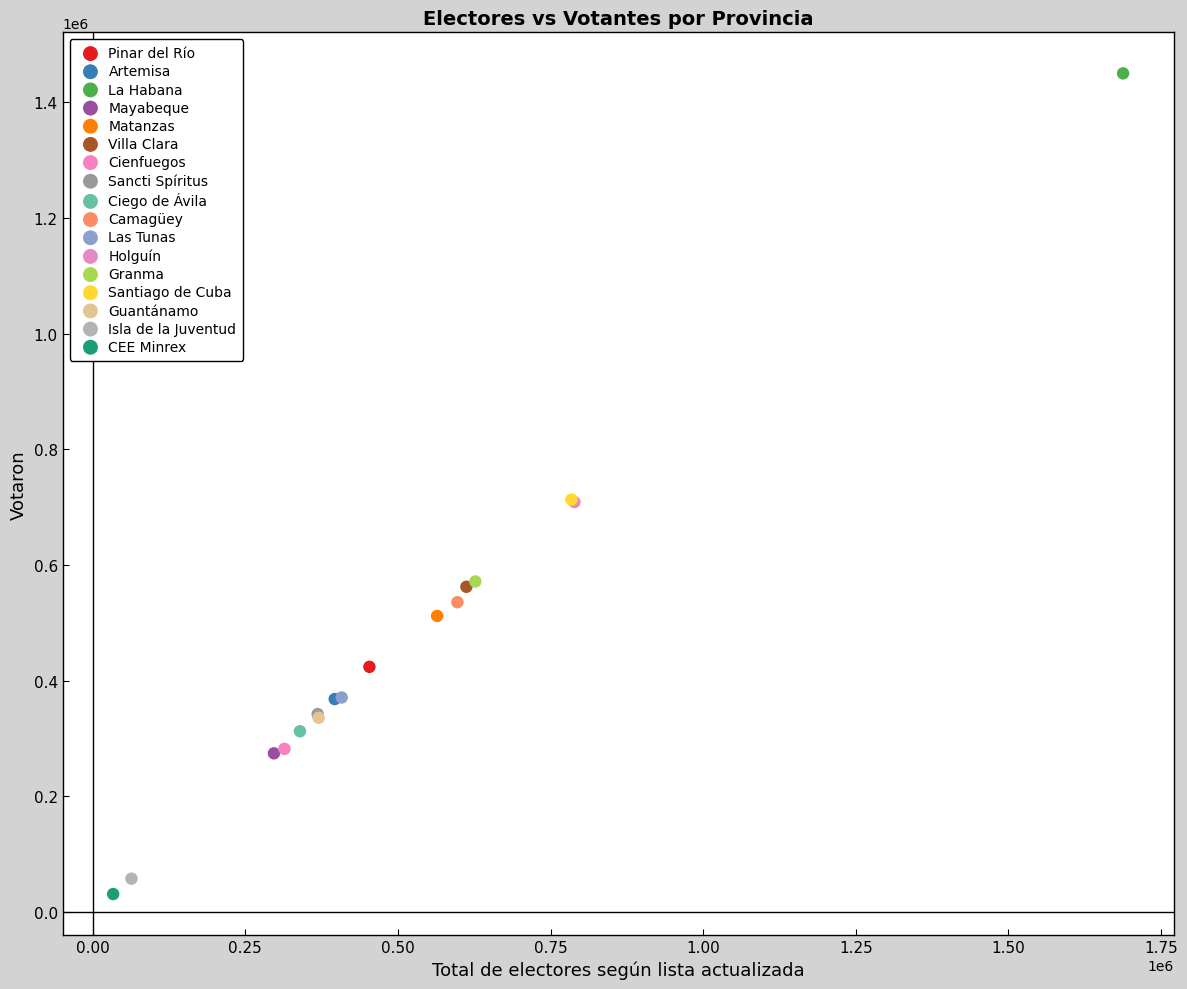

Which series contains the highest Y value?

La Habana